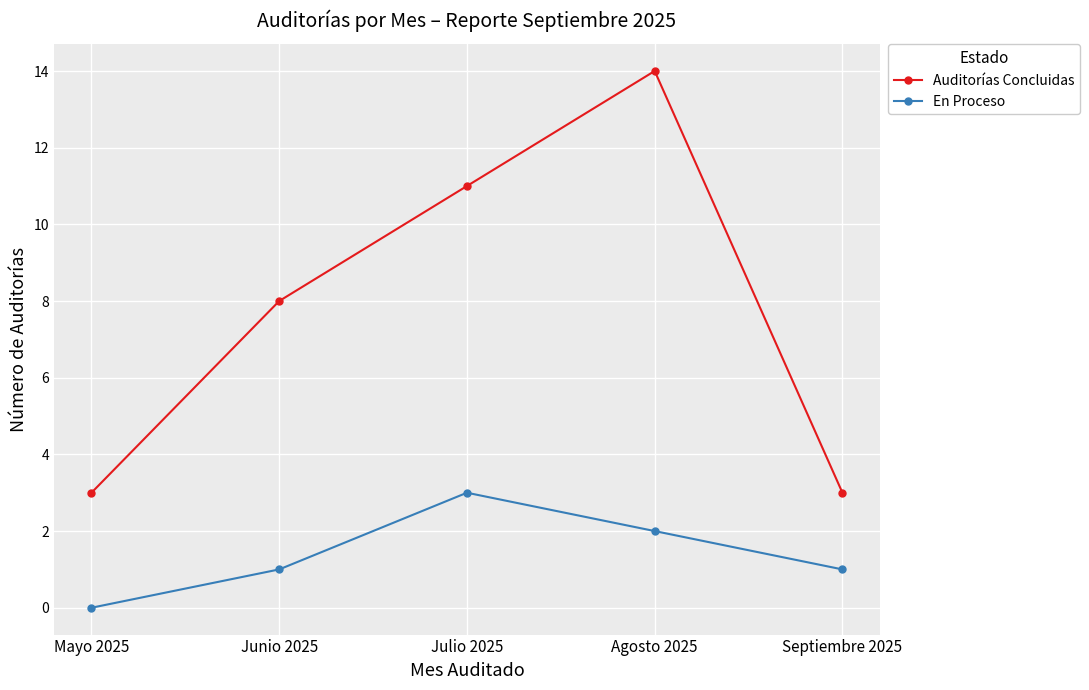

Which series changed the most between Agosto 2025 and Septiembre 2025?

Auditorías Concluidas